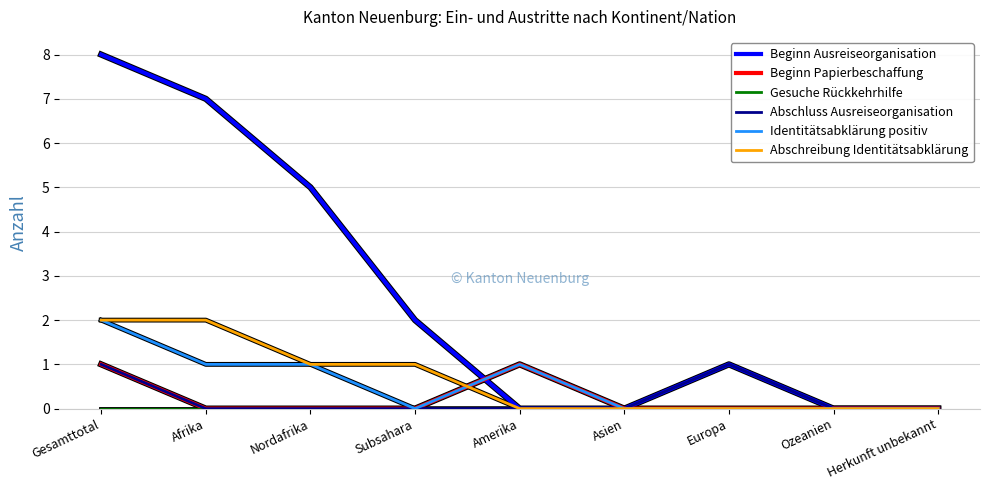

At which category is the sum across all series the highest?

Gesamttotal